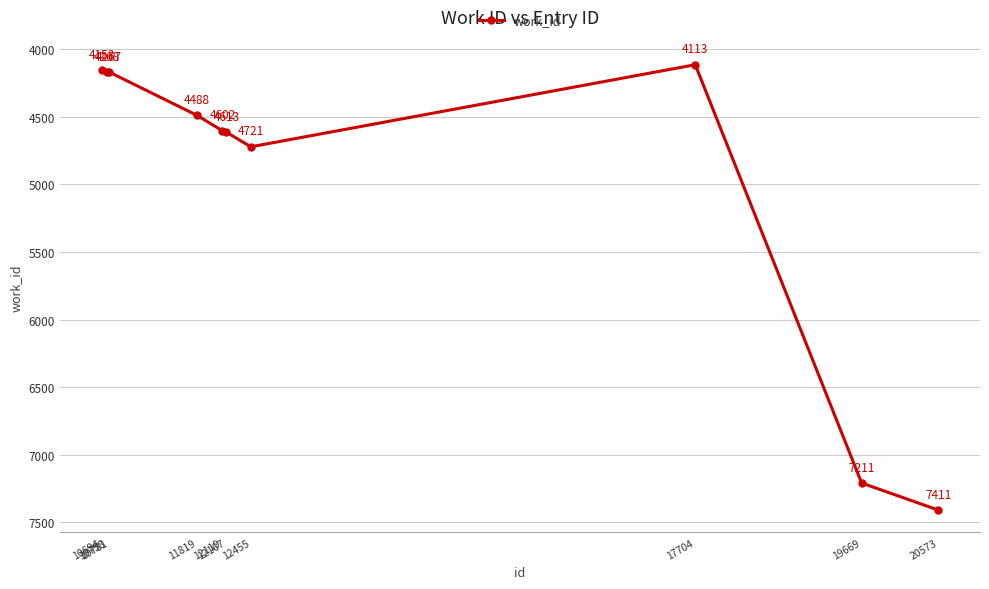

Reading right to left, transcribe all the data shown in this chart.

7411	7211	4113	4721	4613	4602	4488	4167	4168	4153